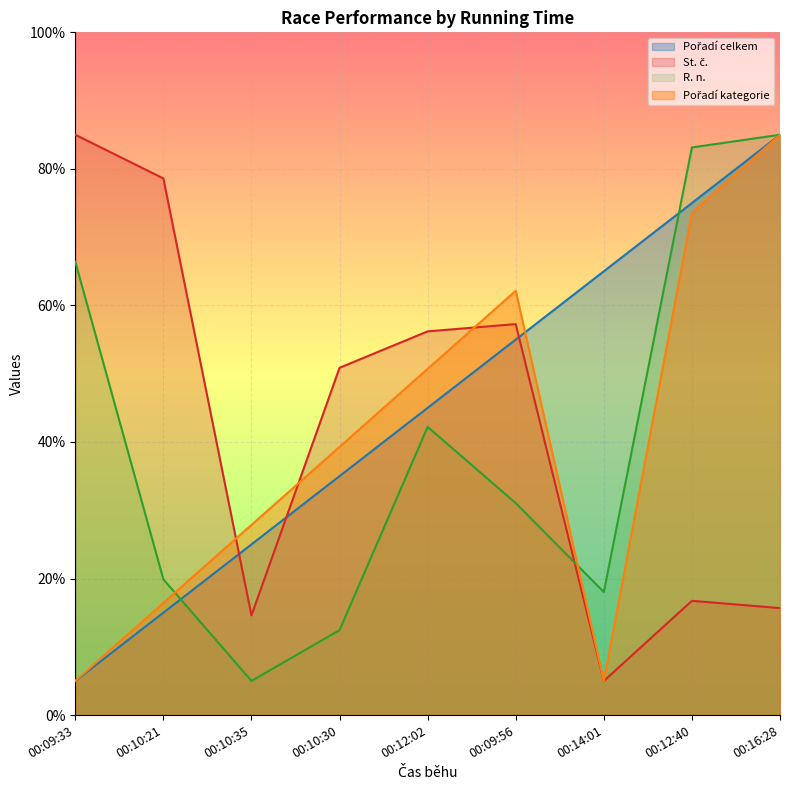

True or false: R. n. and Pořadí kategorie cross at least once.

True